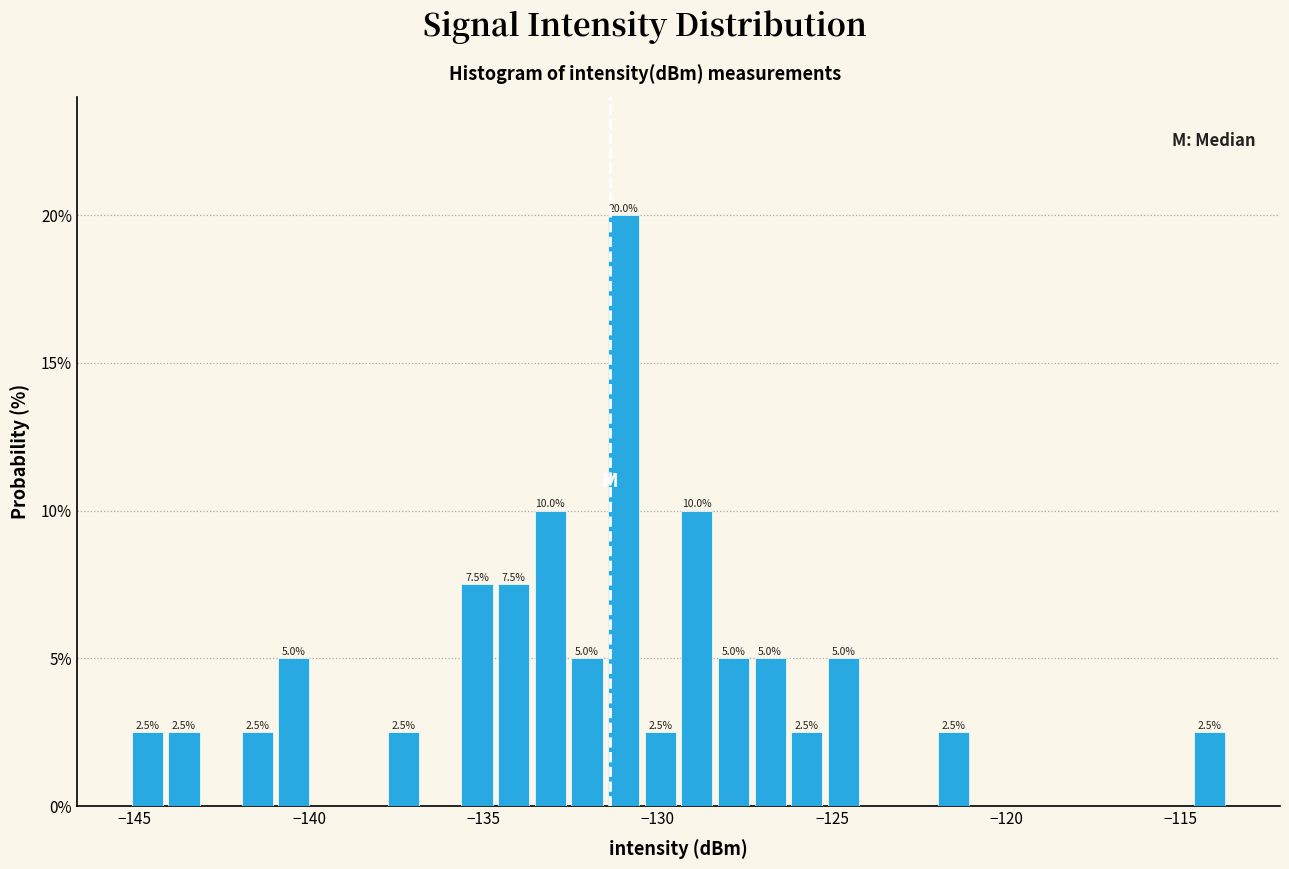

Read against the x-axis, roughly where is the centre of the tallest bar?

-131.0